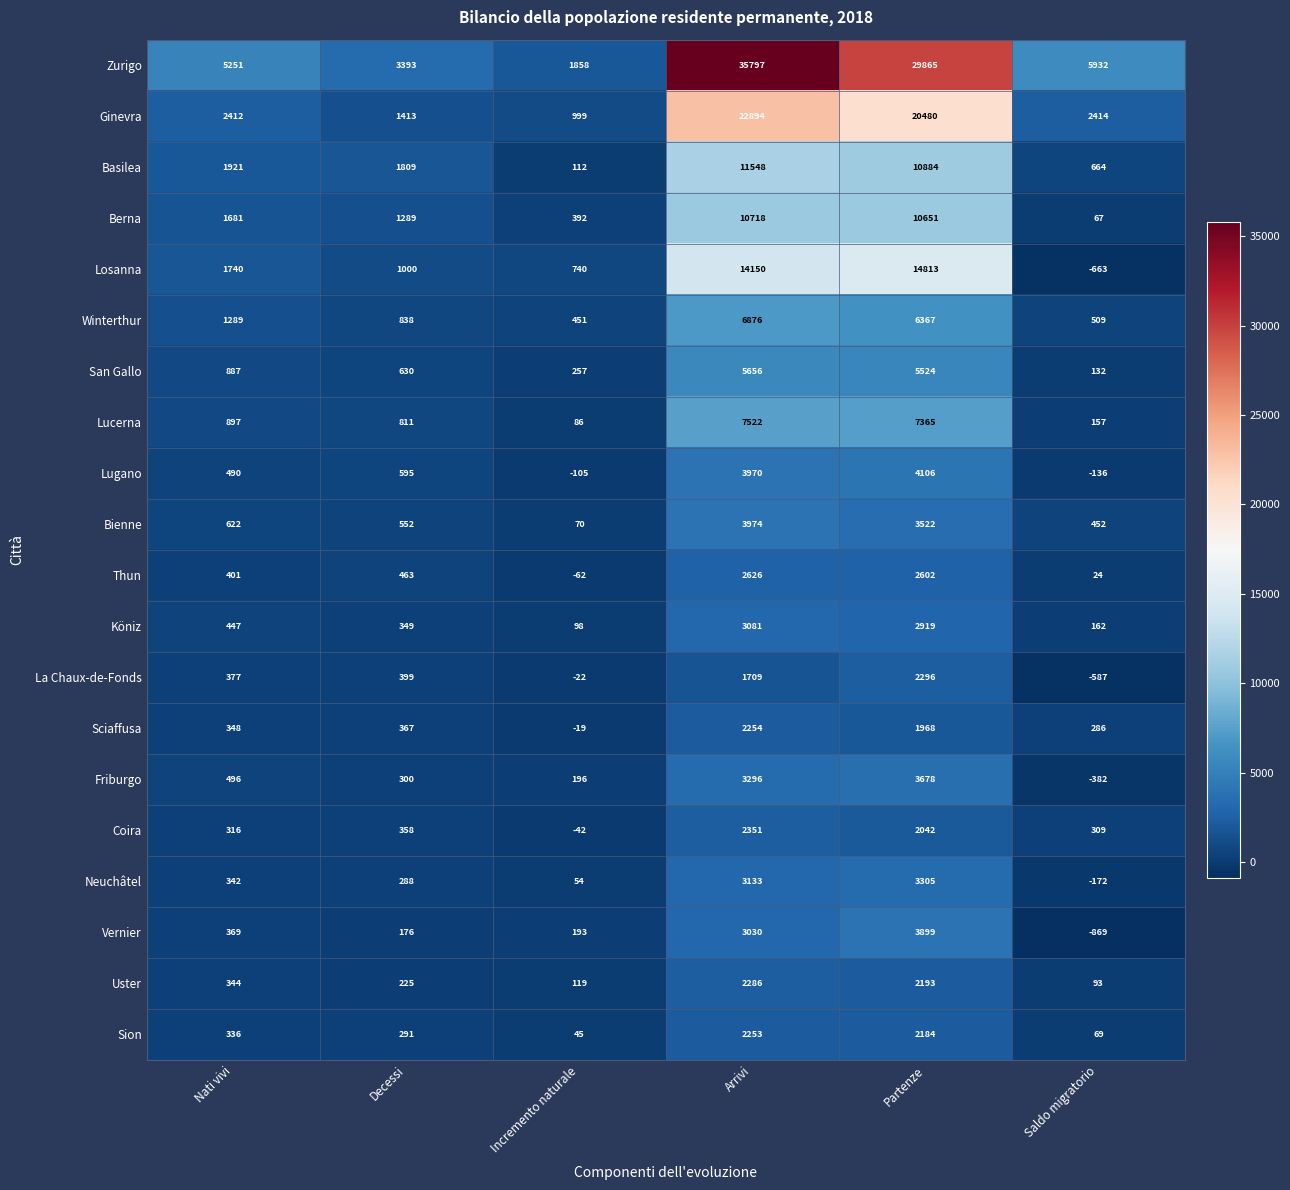

At how many categories does at least one series exceed 5840?

3